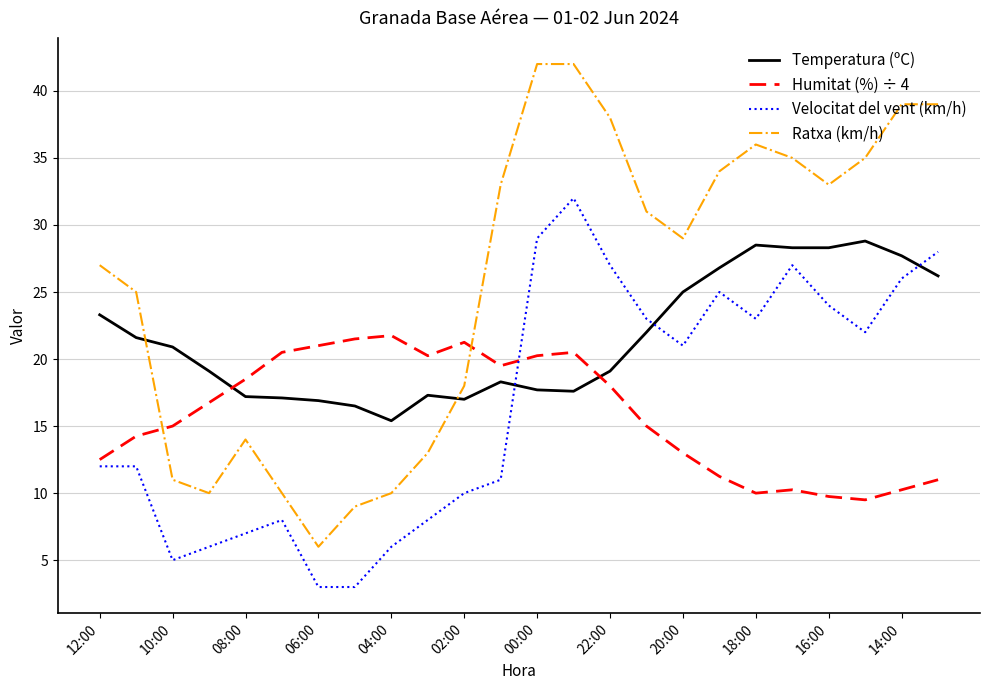

What is the difference between the maximum and minimum values in the Temperatura (ºC) series?

13.4